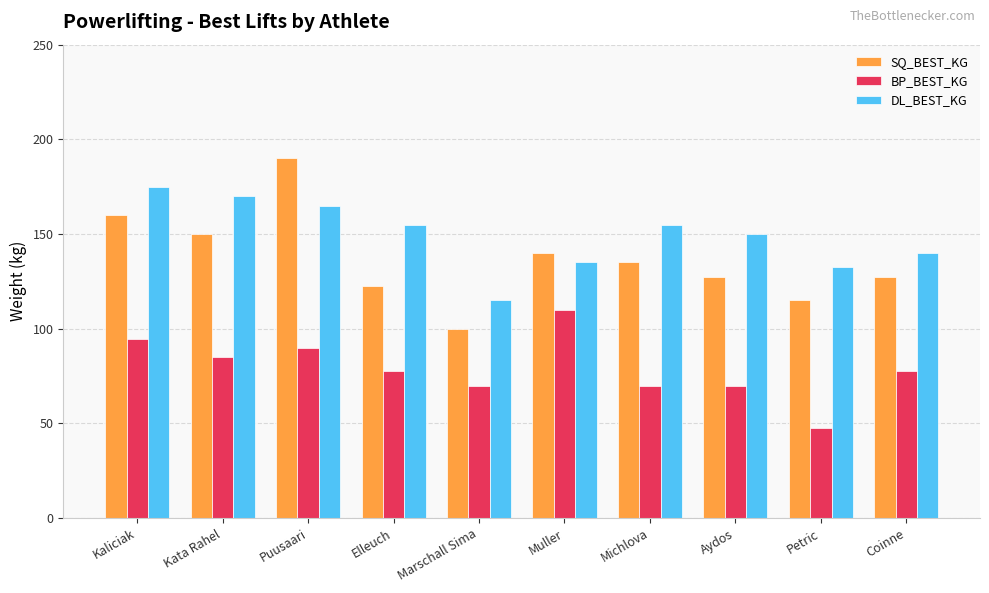

What is the difference between the BP_BEST_KG values at Petric and Michlova?

22.5